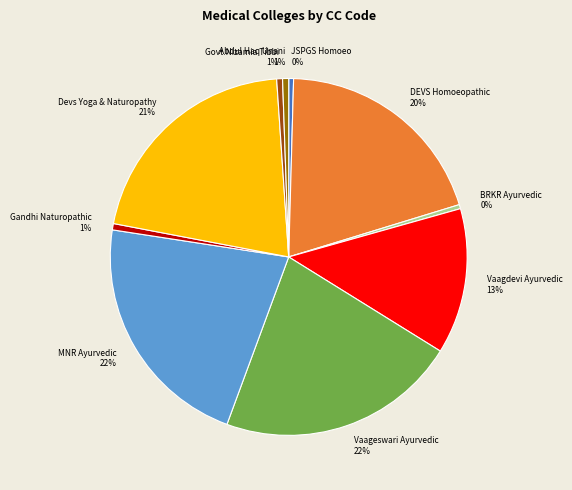

How many slices are in this pie chart?

10